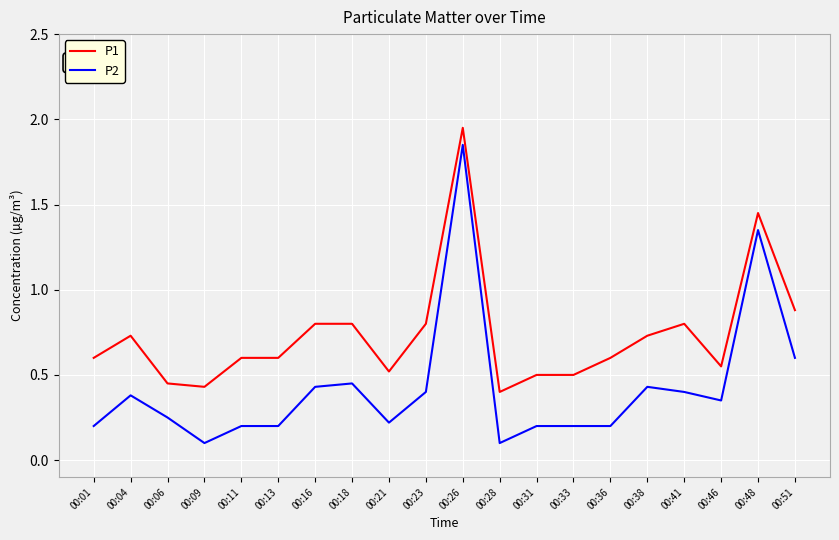

Is it true that P1 equals 0.5 at 00:33?

True